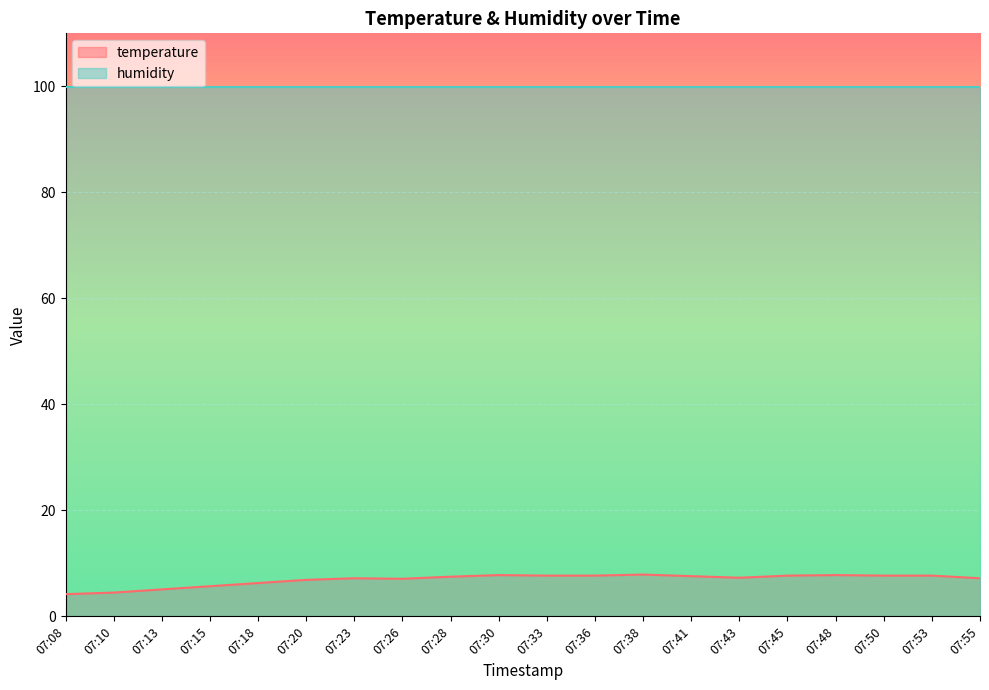

What is the value of the 6th point from the left?

6.9